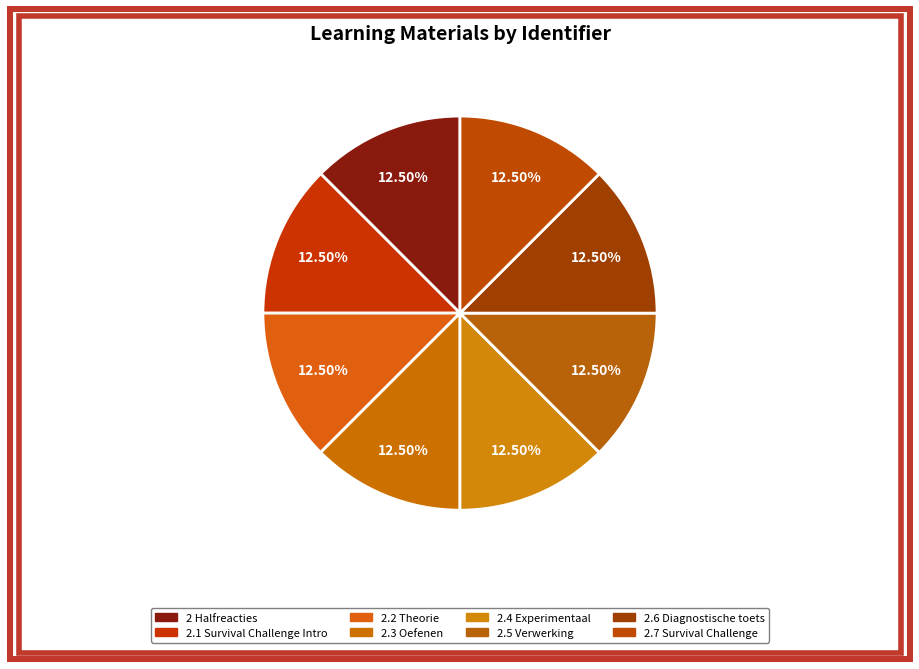

How many slices are in this pie chart?

8